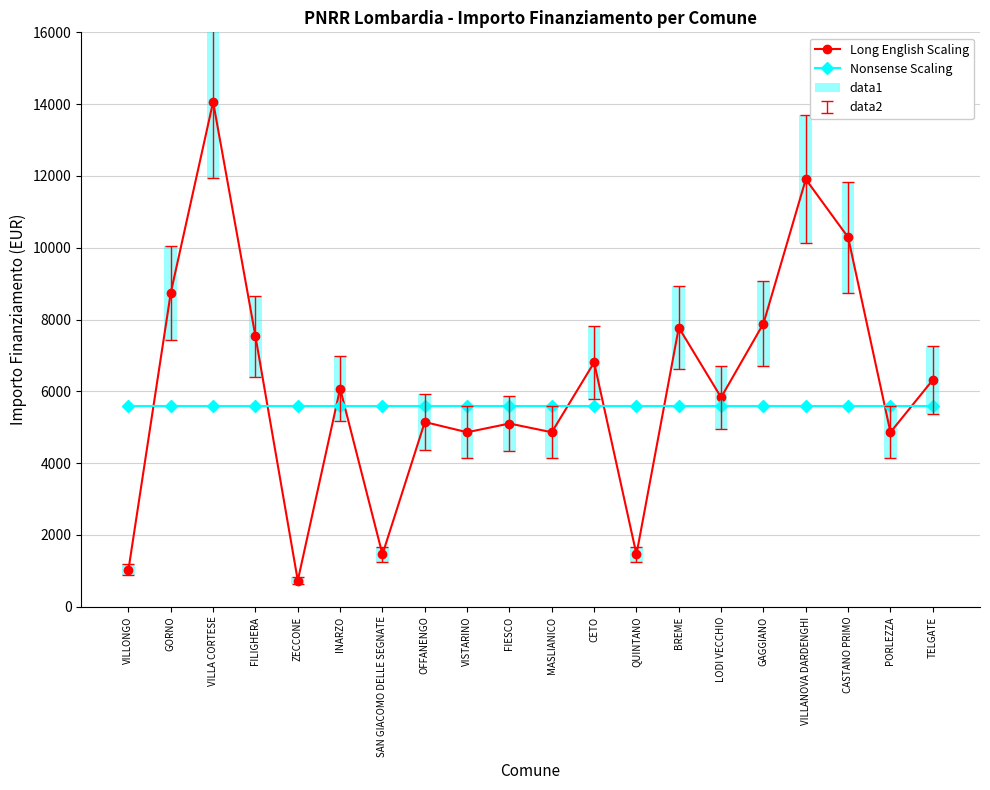

What is the average value of the Long English Scaling series?

6137